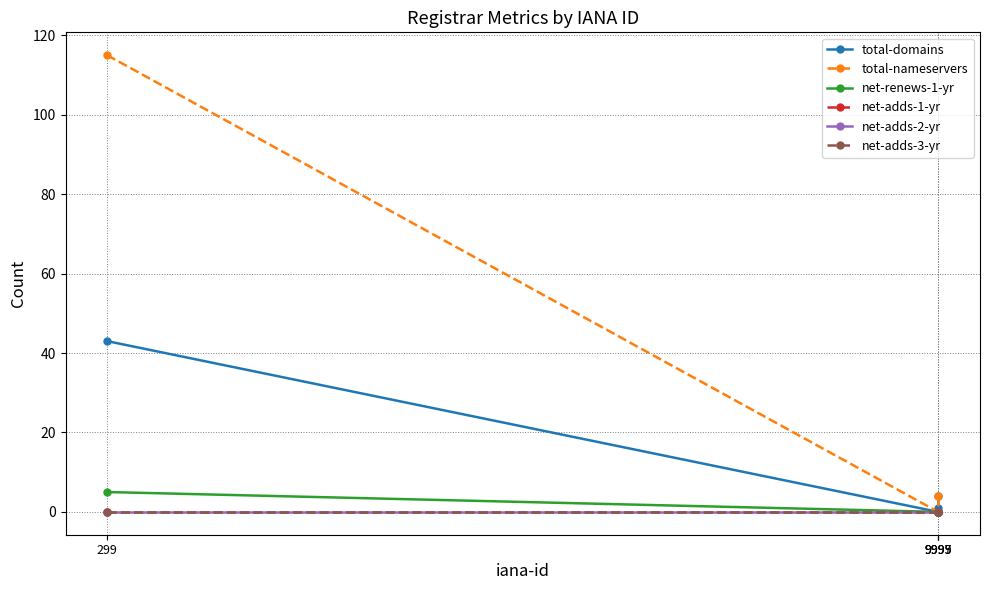

Is this an area chart (filled region under the line)?

No